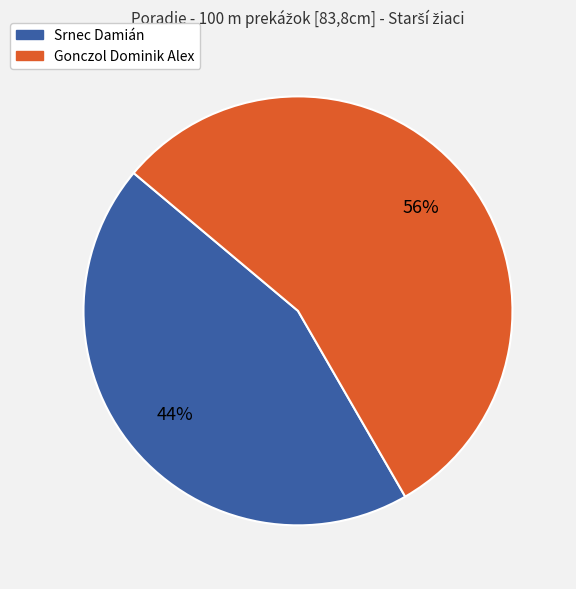

Combined, do Srnec Damián and Gonczol Dominik Alex account for over 50%?

Yes